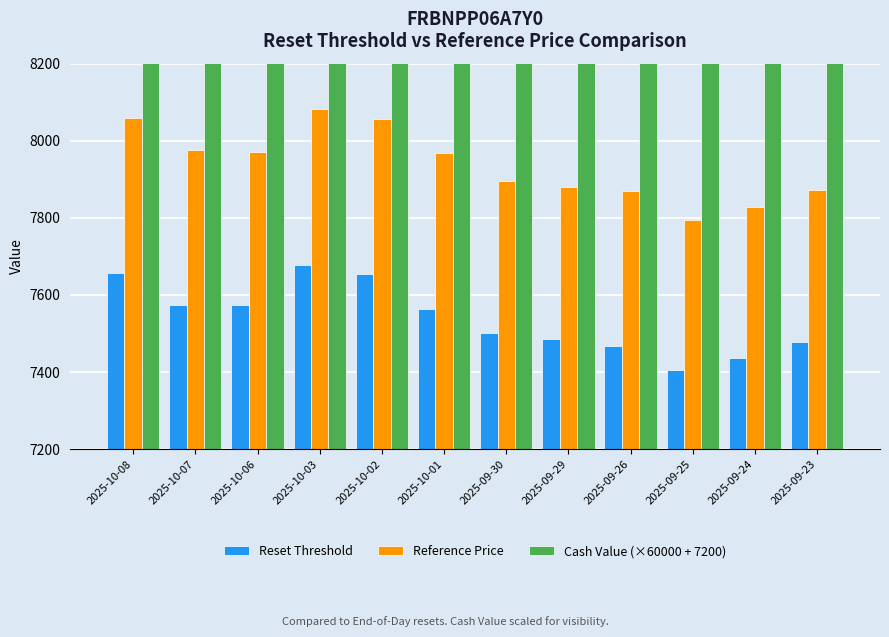

Is the value of Cash Value (×60000 + 7200) at 2025-10-03 greater than the value of Reference Price at 2025-10-08?

Yes